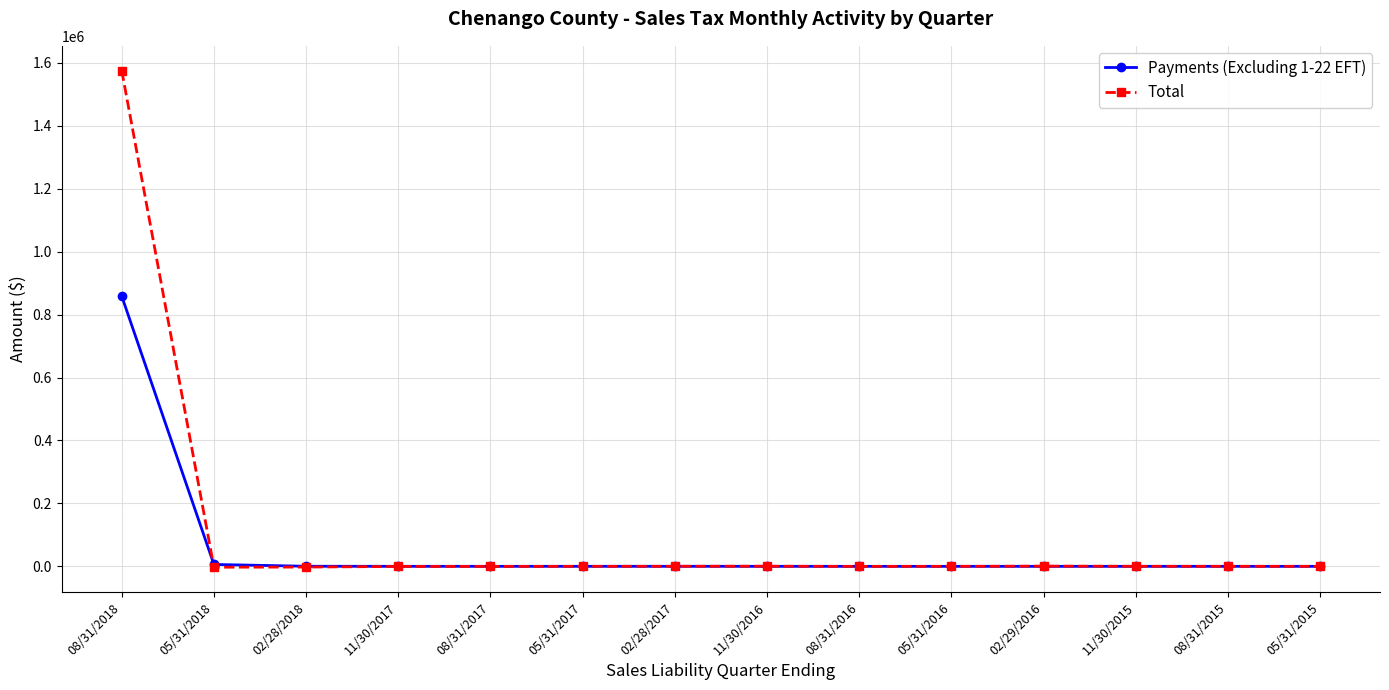

What is the maximum value for Payments (Excluding 1-22 EFT)?

858677.2